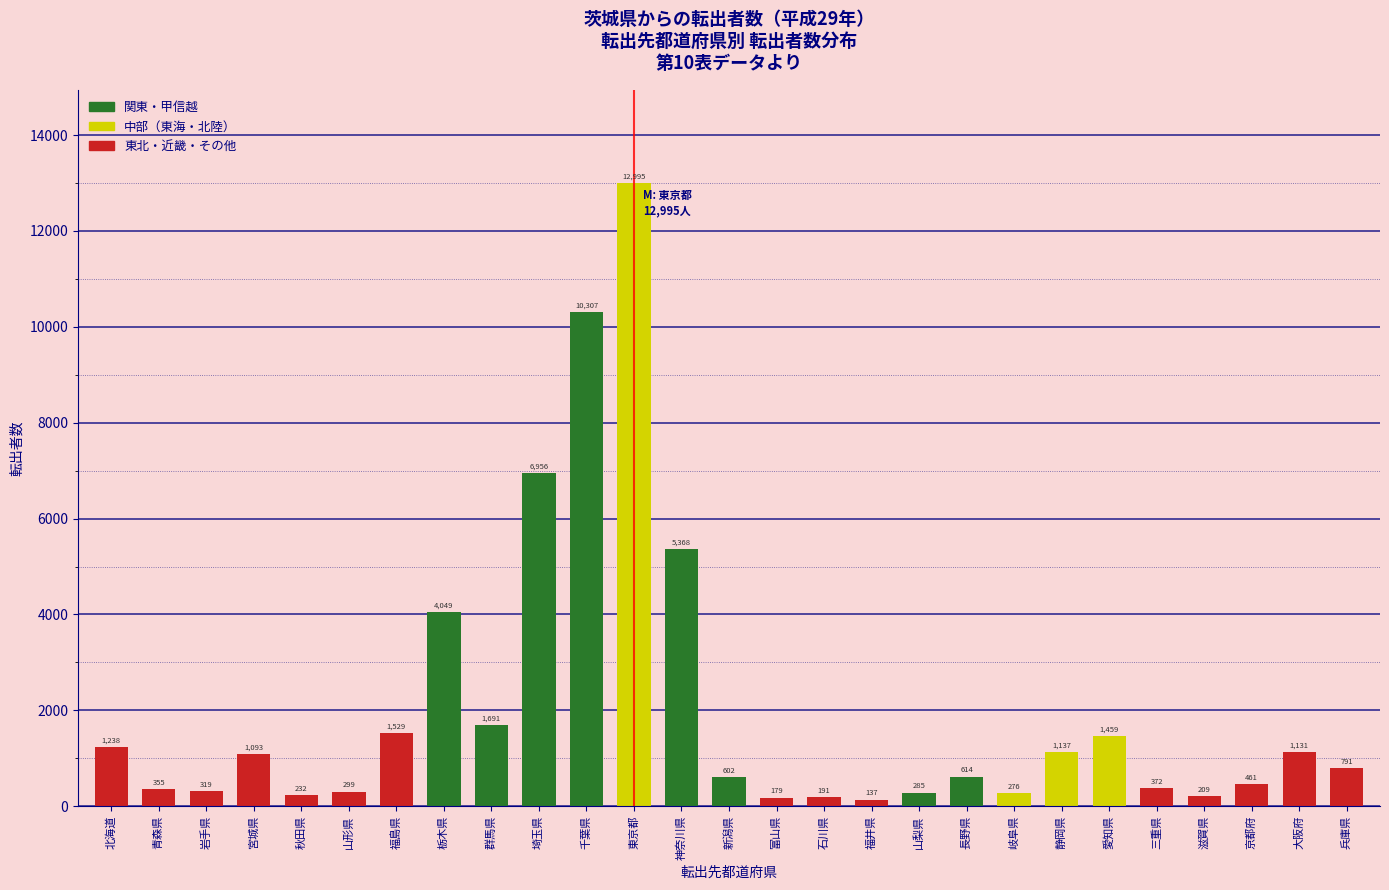

Reading left to right, extract all data points from this chart.

北海道=1238	青森県=355	岩手県=319	宮城県=1093	秋田県=232	山形県=299	福島県=1529	栃木県=4049	群馬県=1691	埼玉県=6956	千葉県=10307	東京都=12995	神奈川県=5368	新潟県=602	富山県=179	石川県=191	福井県=137	山梨県=285	長野県=614	岐阜県=276	静岡県=1137	愛知県=1459	三重県=372	滋賀県=209	京都府=461	大阪府=1131	兵庫県=791